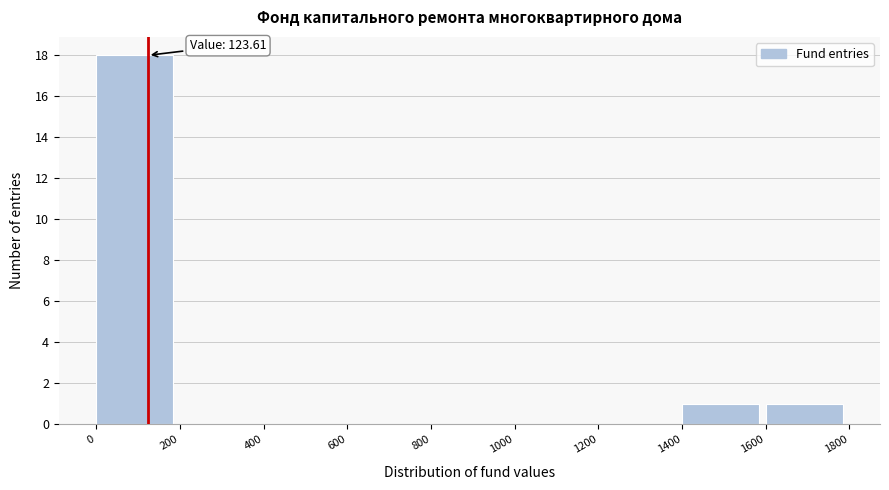

Over which range of the x-axis is the bar tallest?

0 to 200